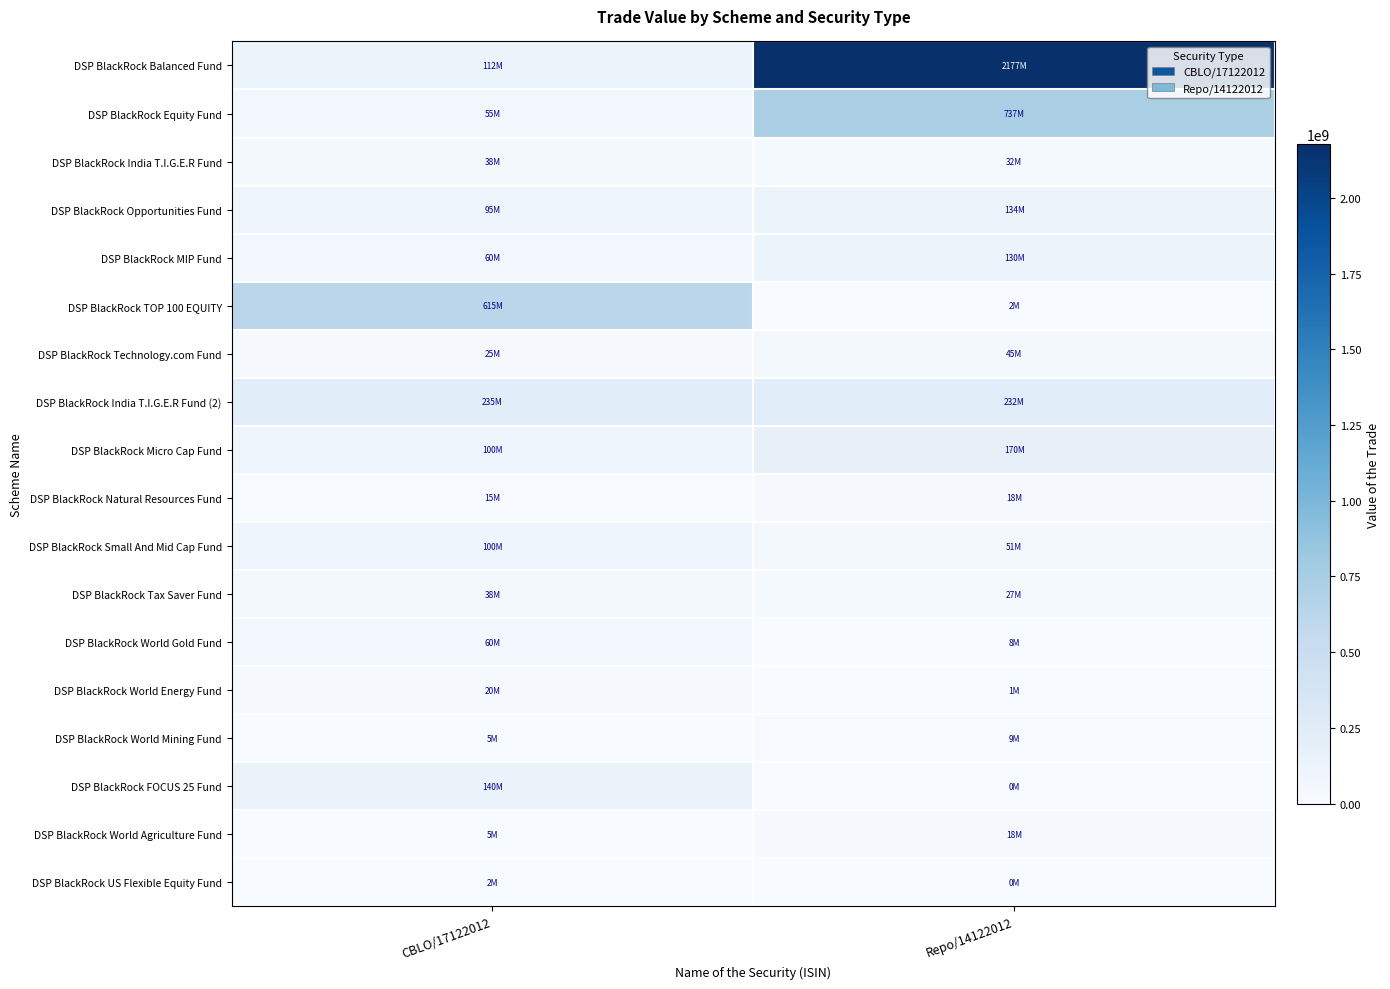

What is the smallest value displayed?

400000